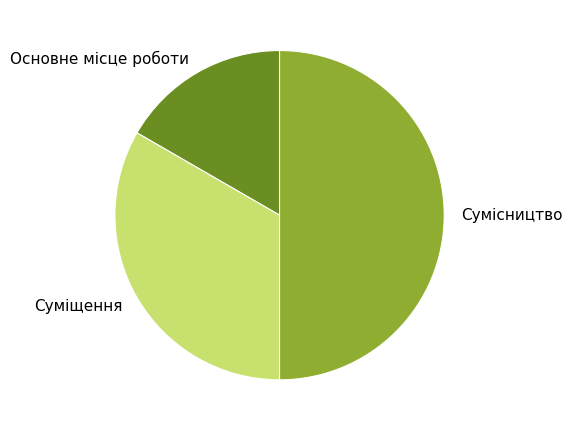

Is it true that Основне місце роботи is 17% of the pie?

True